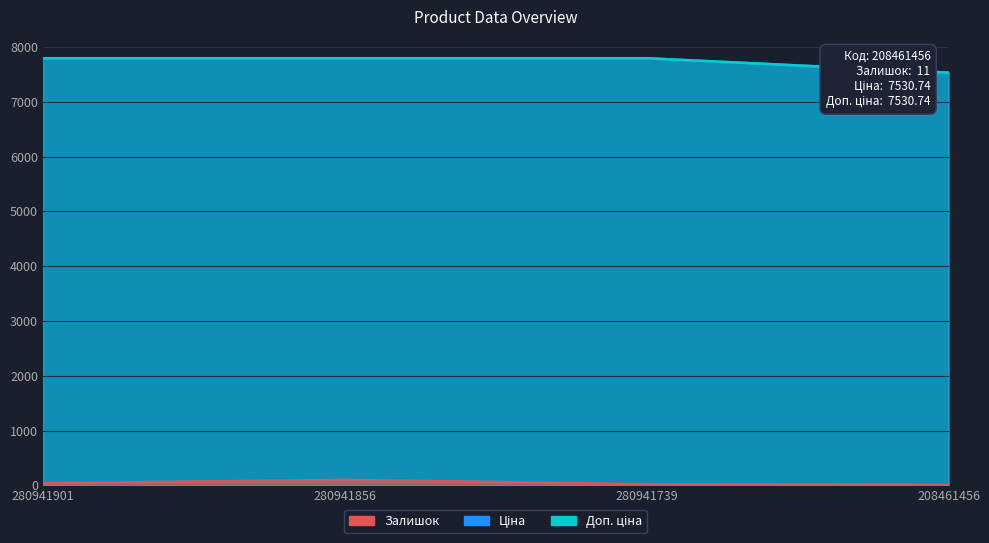

What is the lowest value of the Залишок series?

11.0